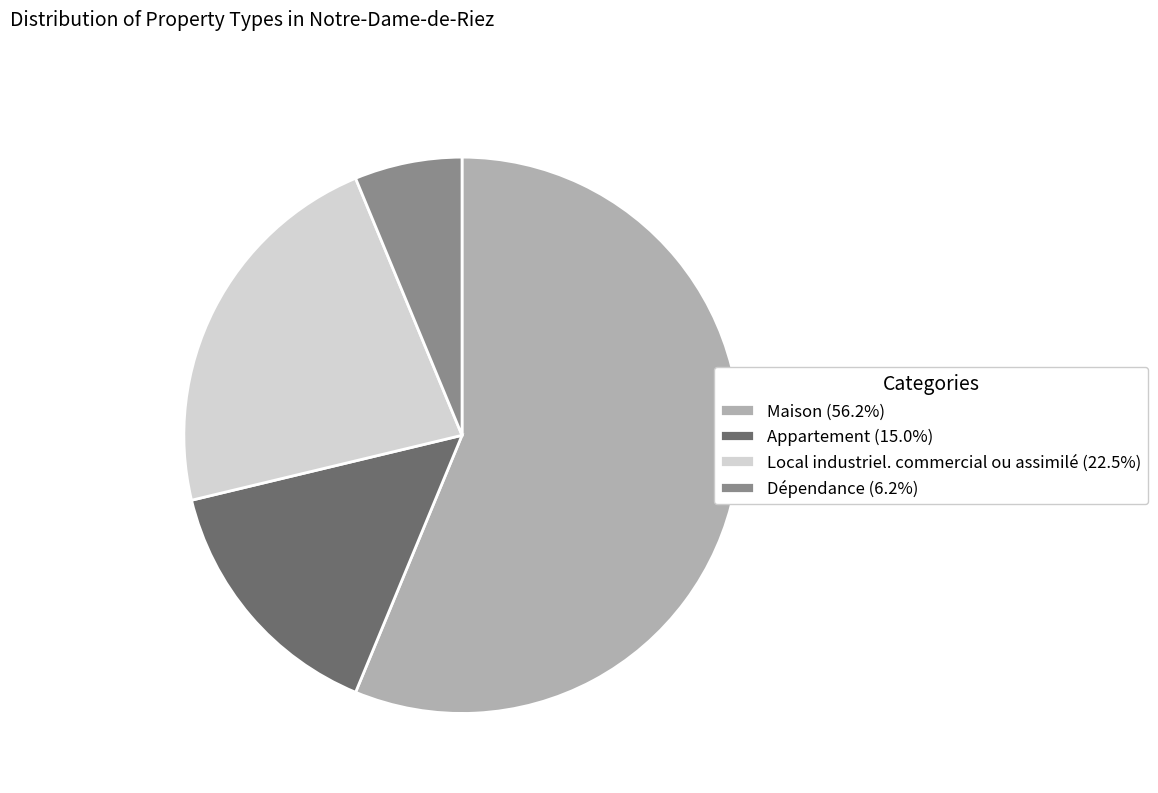

Count the number of slices in the pie.

4